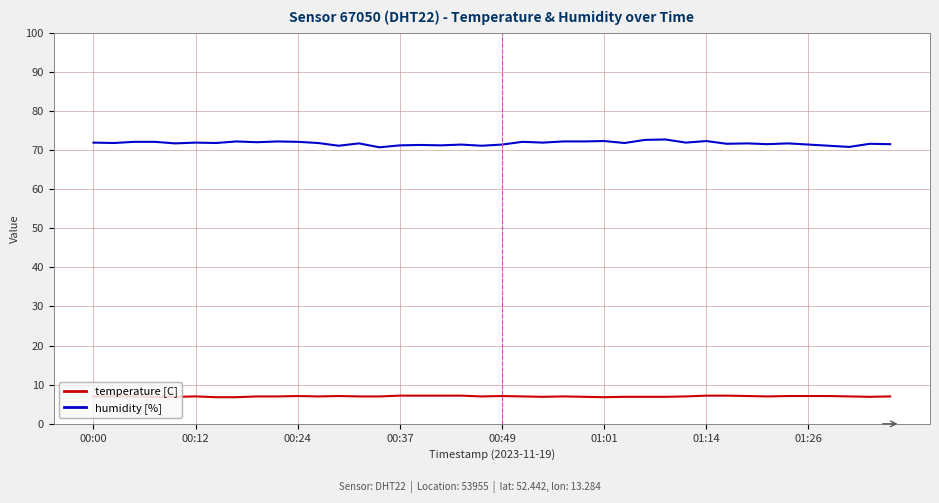

True or false: temperature [C] and humidity [%] cross at least once.

False